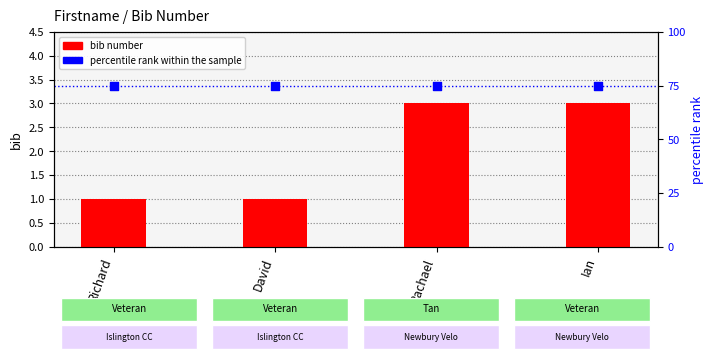

Which series has the widest spread of Y values?

bib number